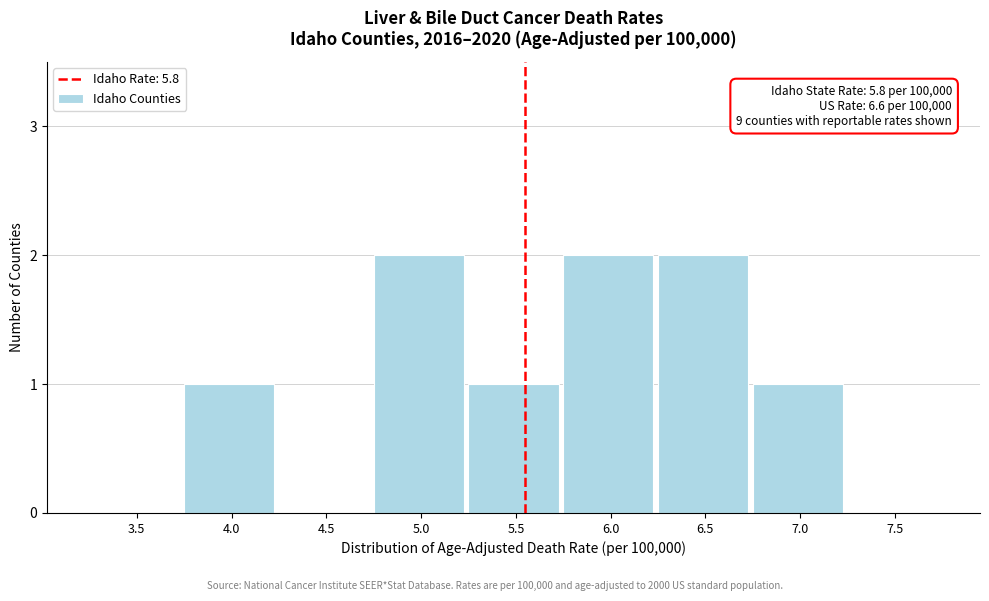

Reading right to left, extract all data points from this chart.

7.5=0	7.0=1	6.5=2	6.0=2	5.5=1	5.0=2	4.5=0	4.0=1	3.5=0